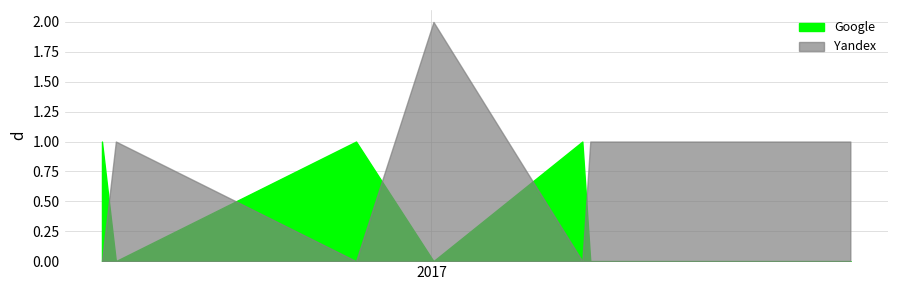

At 2017-06-17, list the series in order from largest to smallest.

Yandex, Google